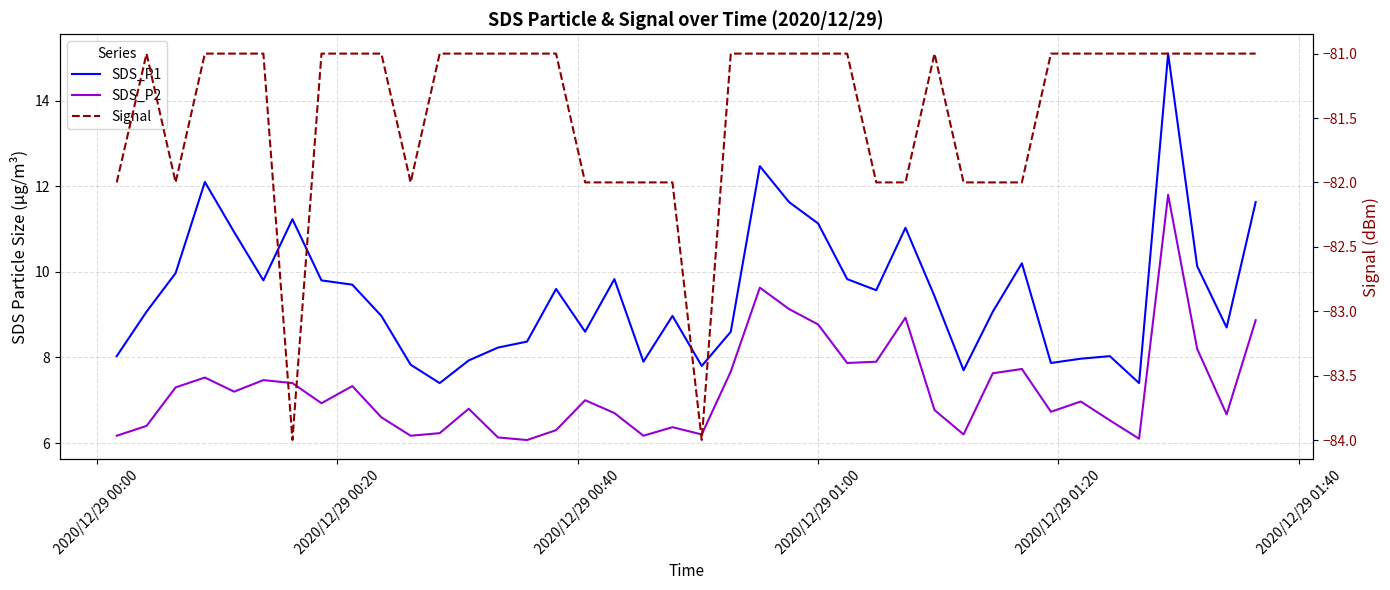

What is the highest value of the Signal series?

-81.0